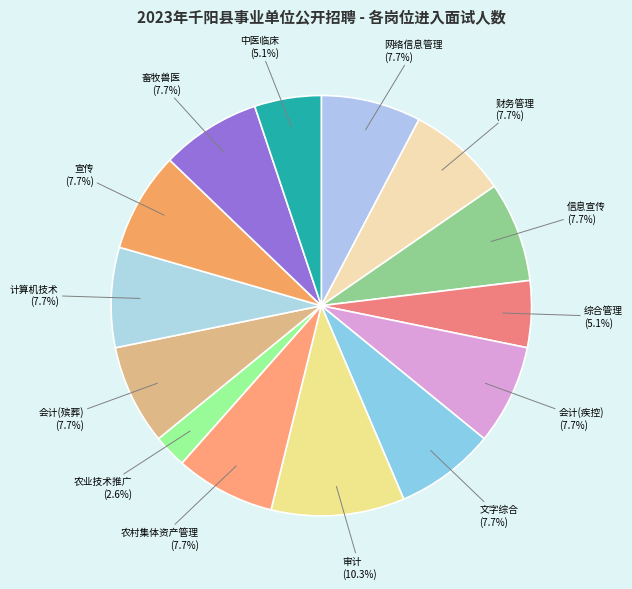

To the nearest percent, what is the average slice percentage?

7%